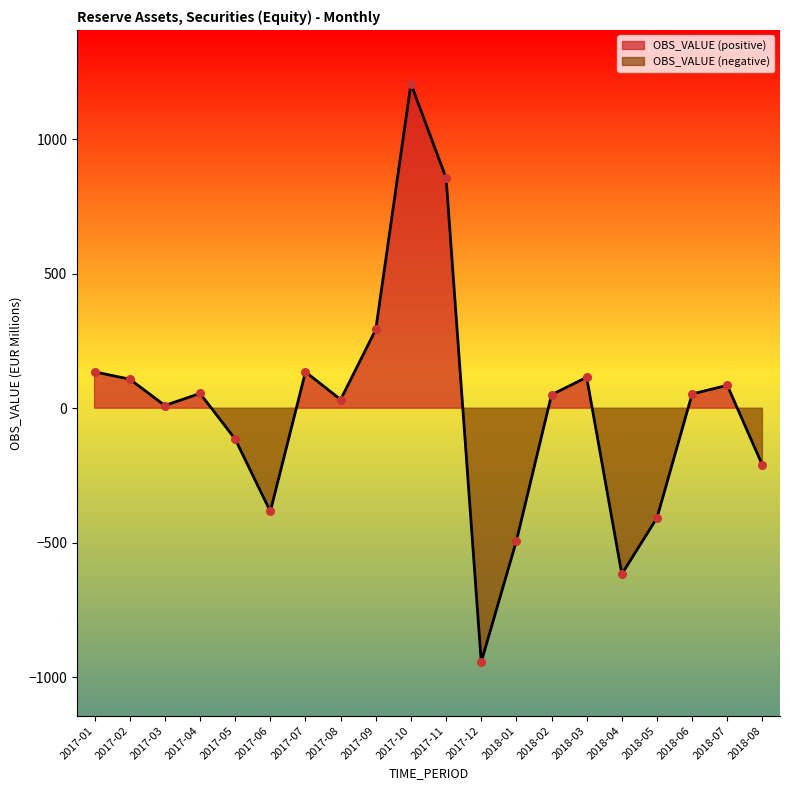

What is the change in value from 2017-02 to 2017-07?

+27